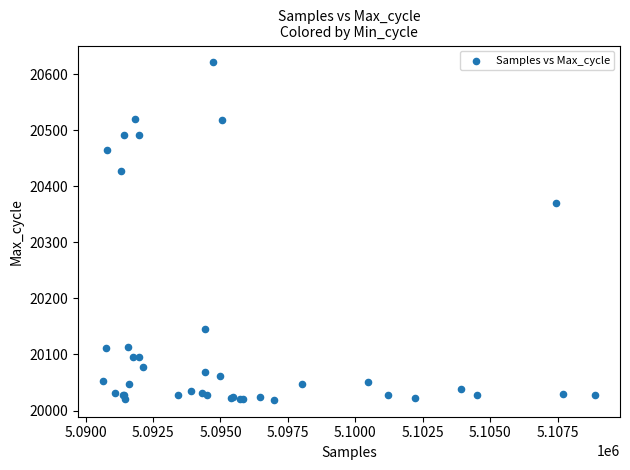

What Y value in the scatter plot is closest to 20320?

20371